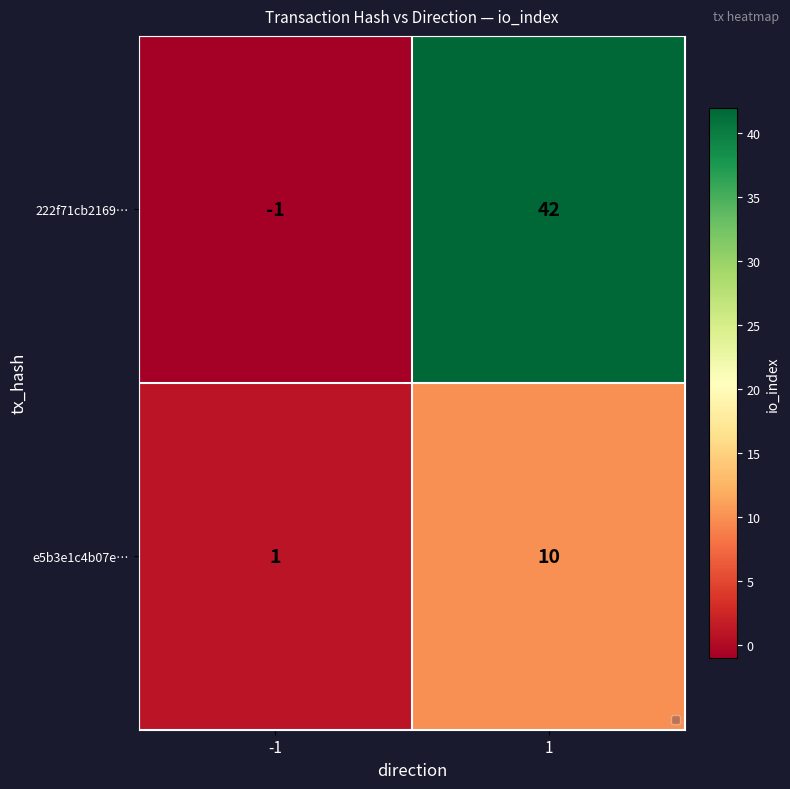

Count the number of data series in this chart.

2